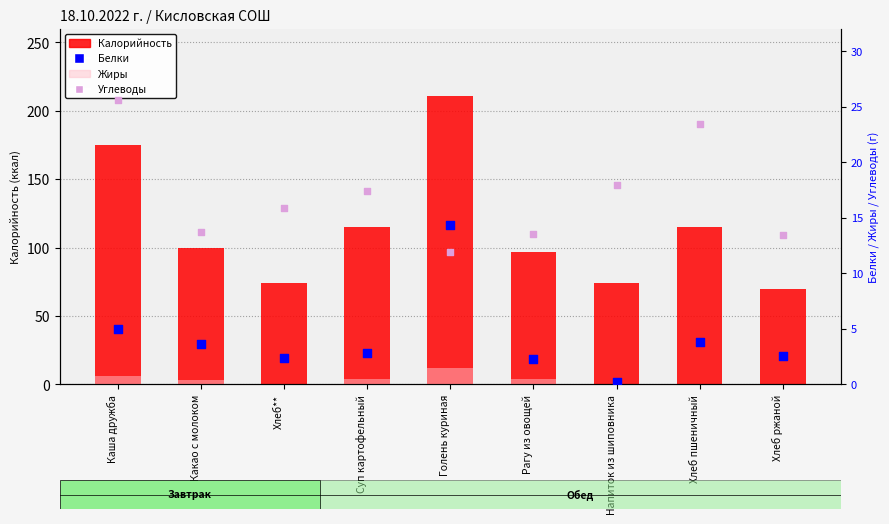

Which series contains the lowest Y value?

Жиры